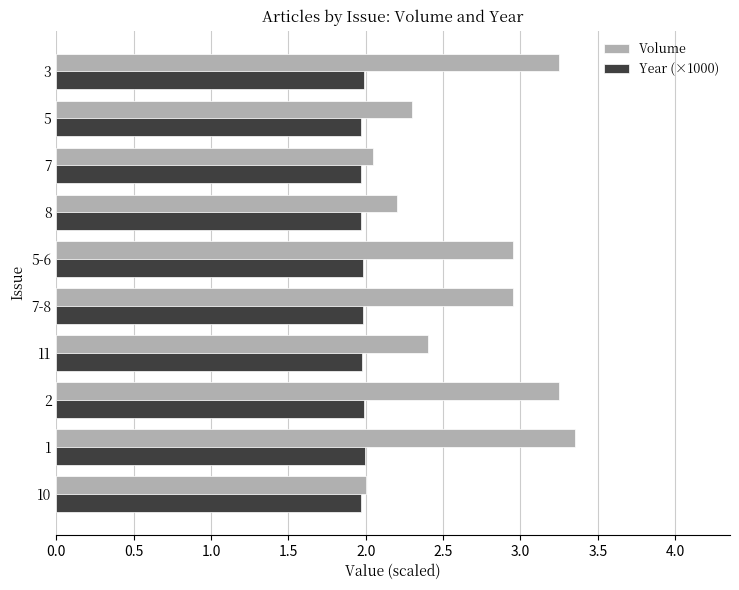

Is the value of Year (×1000) at 7-8 greater than the value of Volume at 3?

No